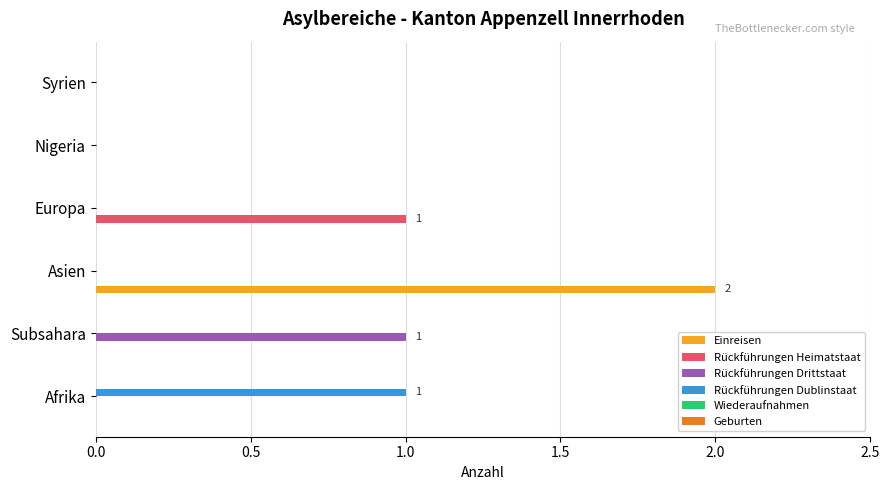

Which label corresponds to the largest value in the chart?

Asien